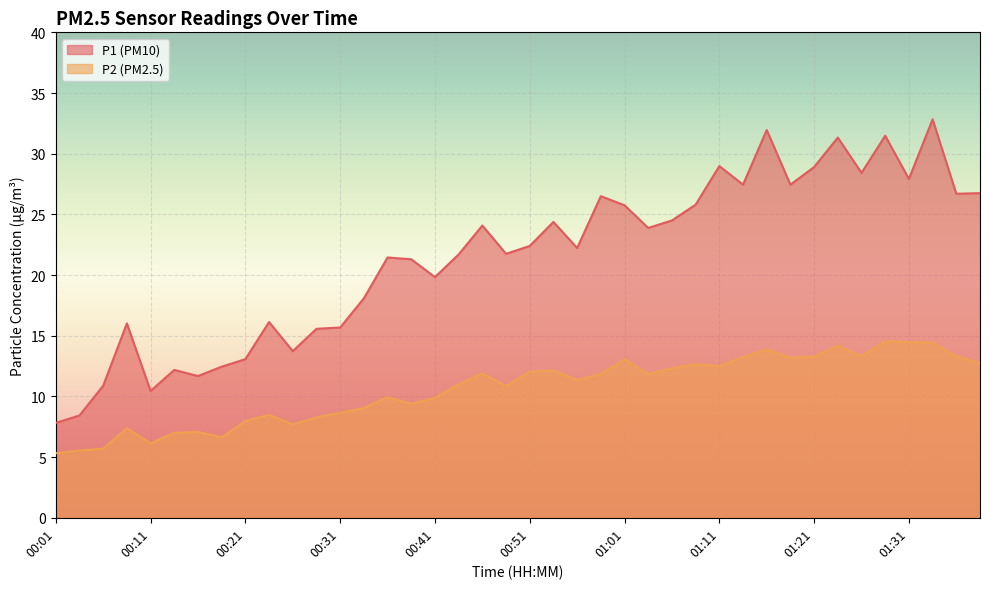

At which label does P2 reach its peak?

01:28